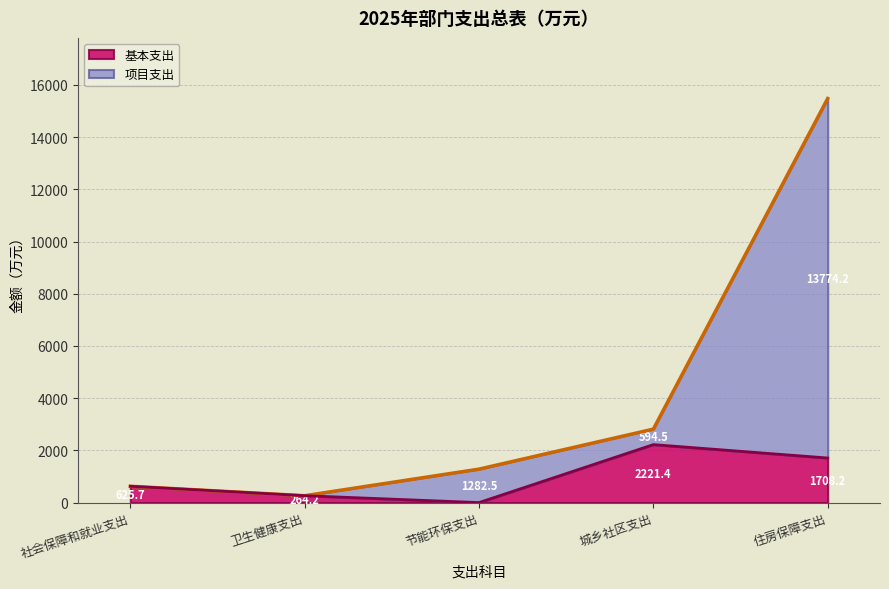

Which category has the lowest value in the 基本支出 series?

节能环保支出